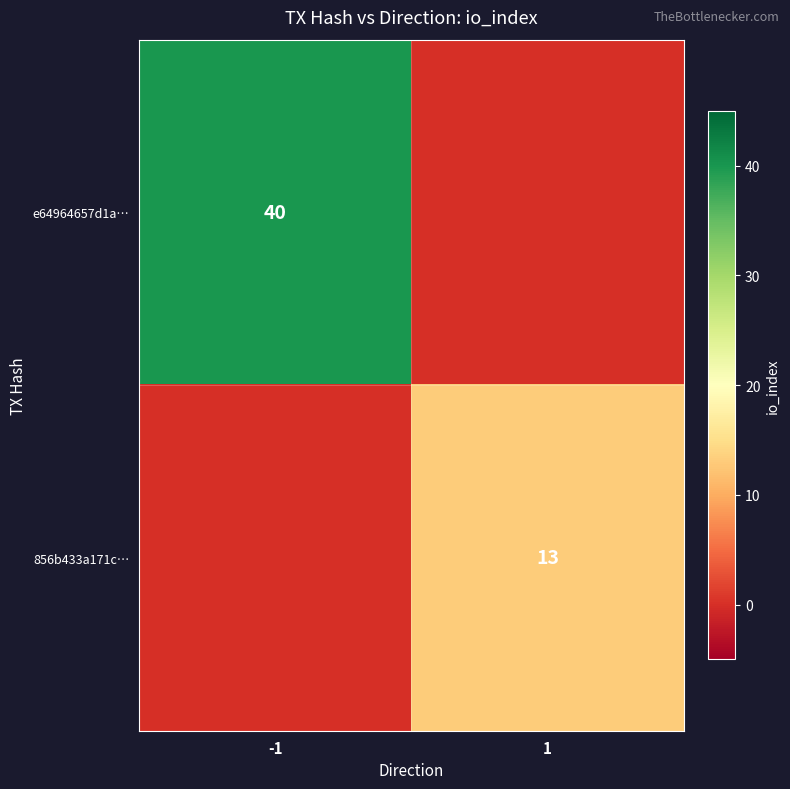

What is the total value across all series at -1?

40